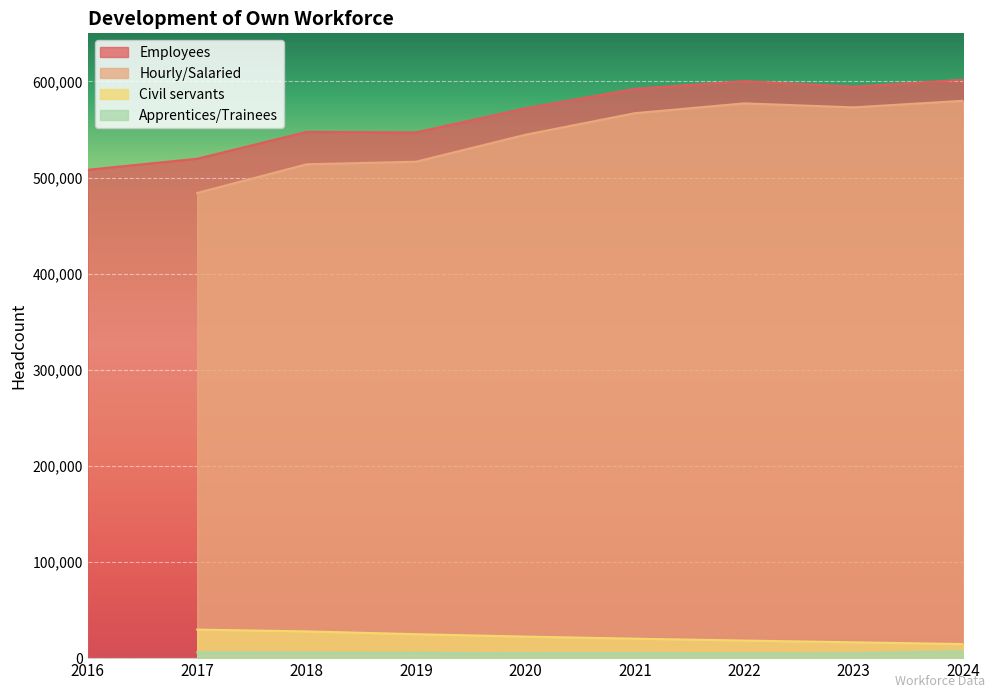

What is the sum of the Hourly/Salaried values at 2017 and 2018?

997697